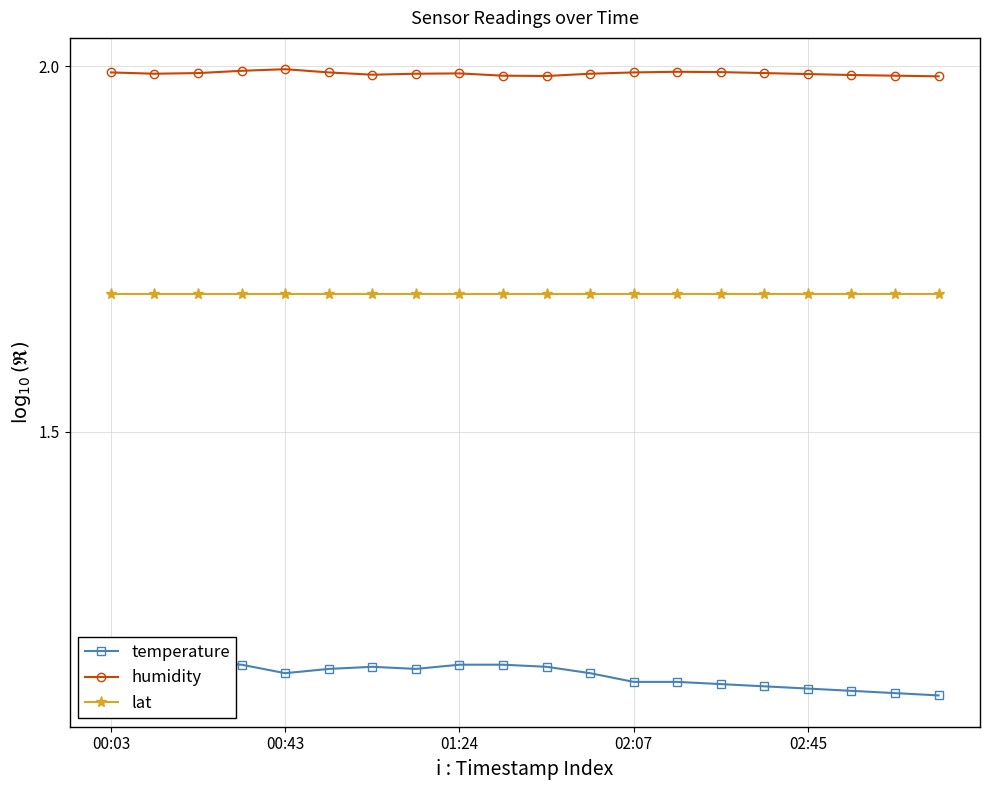

Which label corresponds to the smallest value in the chart?

19